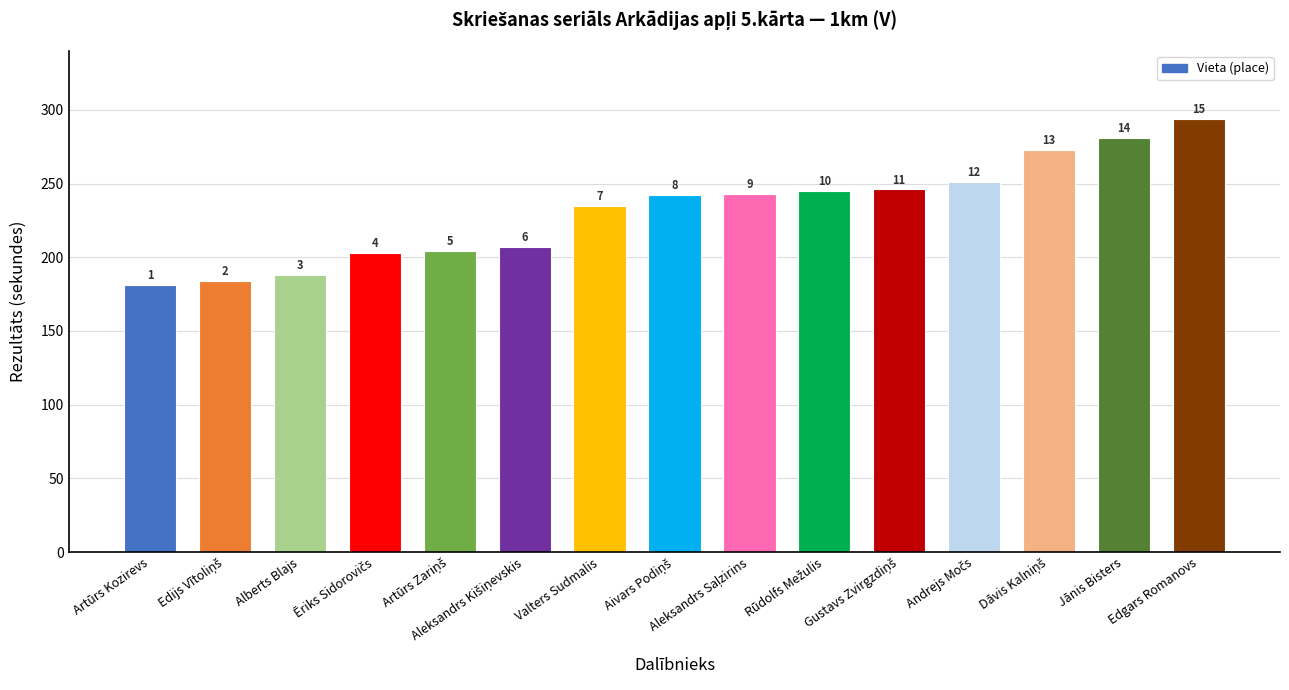

List the labels in order of value, largest first.

Edgars Romanovs, Jānis Bisters, Dāvis Kalniņš, Andrejs Močs, Gustavs Zvirgzdiņš, Rūdolfs Mežulis, Aleksandrs Saļzirins, Aivars Podiņš, Valters Sudmalis, Aleksandrs Kišiņevskis, Artūrs Zariņš, Ēriks Sidorovičs, Alberts Blajs, Edijs Vītoliņš, Artūrs Kozirevs